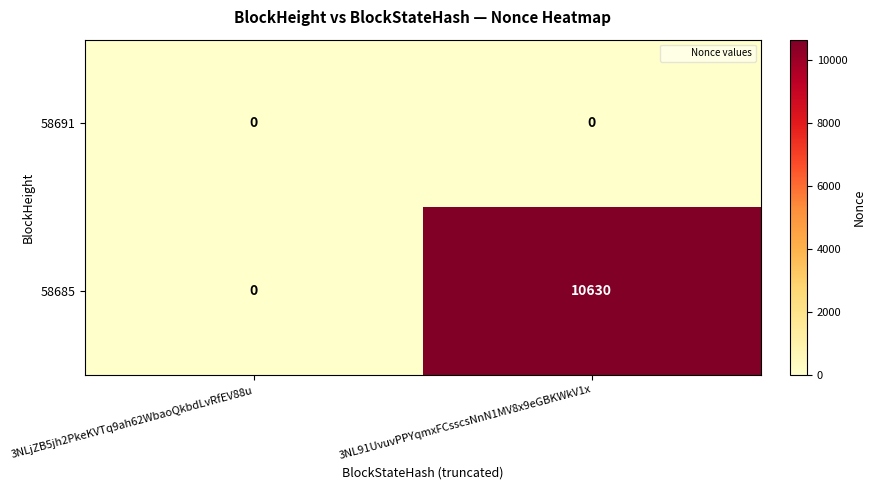

Rank the series by their average value, from lowest to highest.

58691, 58685